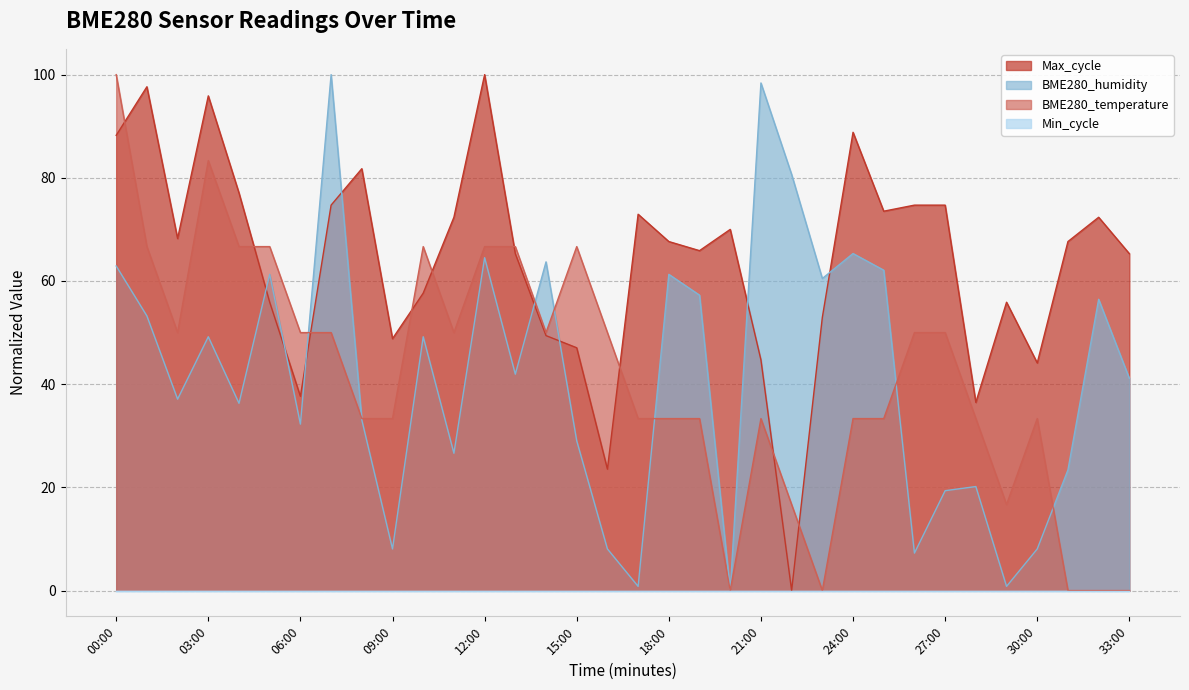

How many data points in Max_cycle are above 67?

18